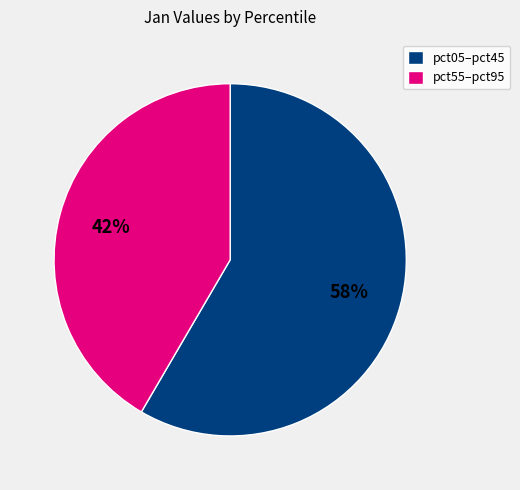

Does any single category account for the majority?

Yes